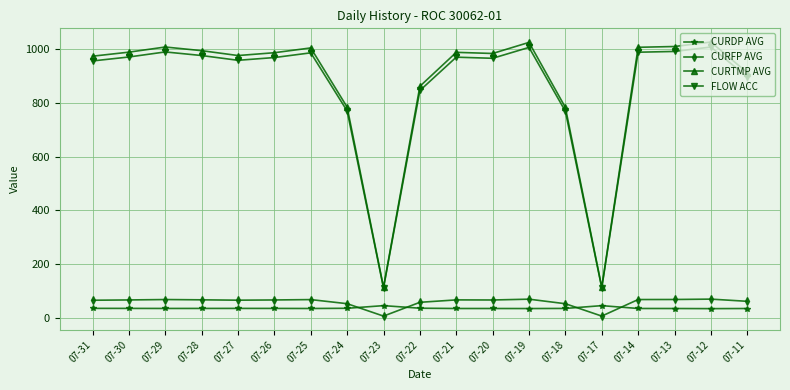

What is the sum of all CURTMP AVG values?

16528.7